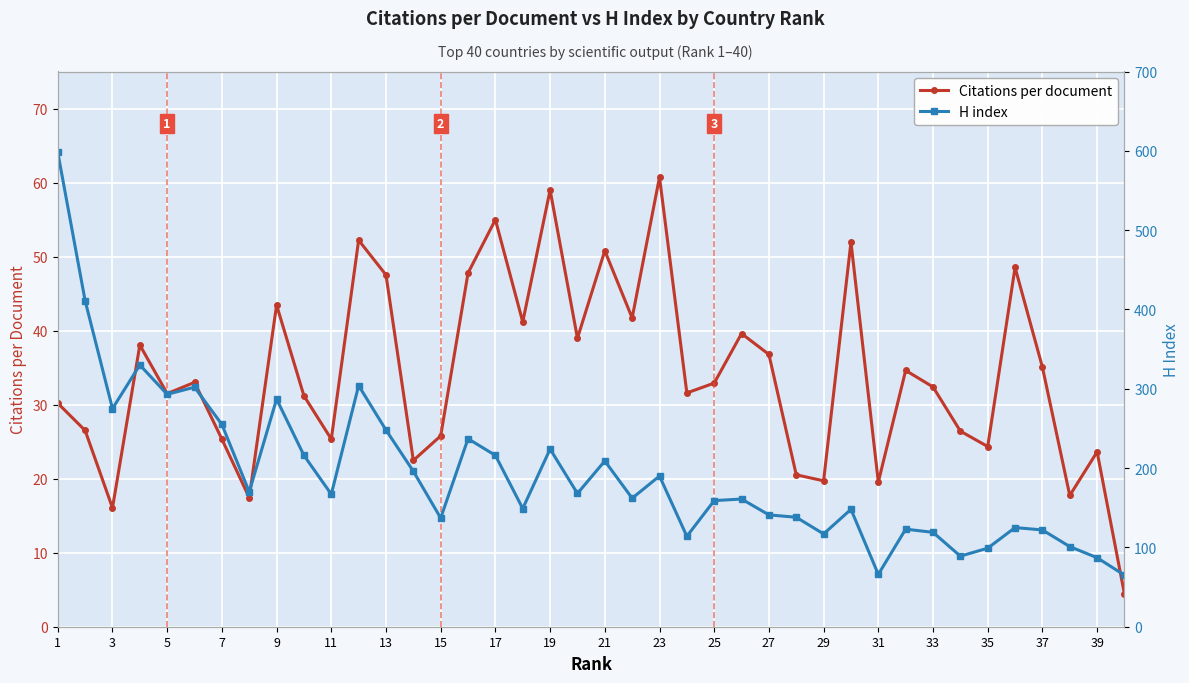

The Citations per document series shows 36.8 at 27. True or false?

True